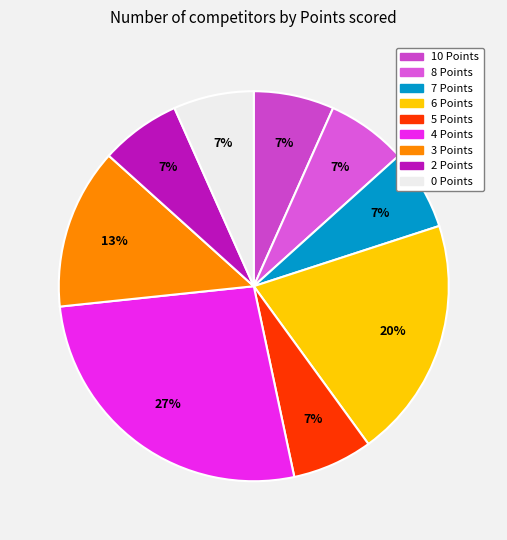

What is the change in value from 3 Points to 0 Points?

-1